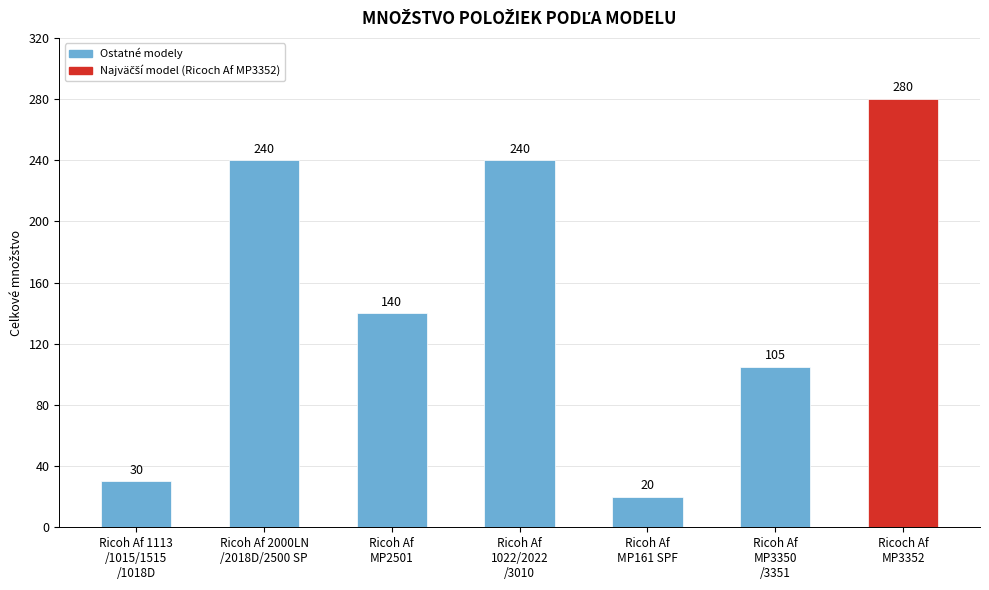

What is the value of the 3rd bar from the left?

140